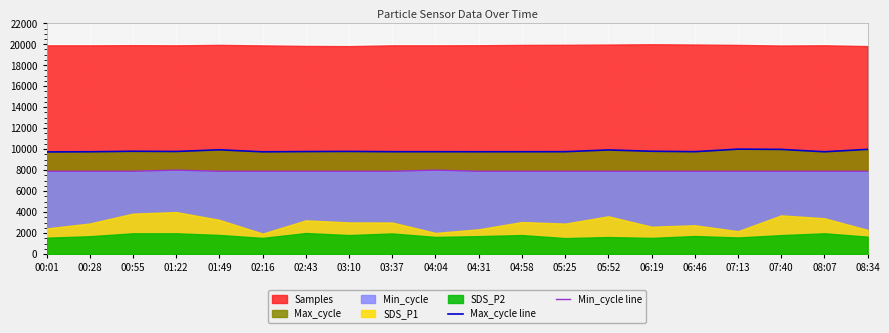

Reading right to left, transcribe all the data shown in this chart.

Max_cycle line: 08:34=9979.6	08:07=9749.5	07:40=9974.1	07:13=10000.0	06:46=9757.8	06:19=9797.6	05:52=9923.1	05:25=9756.4	04:58=9752.2	04:31=9749.9	04:04=9755.0	03:37=9755.0	03:10=9783.3	02:43=9768.4	02:16=9743.9	01:49=9937.5	01:22=9777.7	00:55=9797.6	00:28=9749.5	00:01=9734.6
Min_cycle line: 08:34=7890.4	08:07=7890.4	07:40=7890.4	07:13=7890.4	06:46=7890.4	06:19=7890.4	05:52=7890.4	05:25=7890.4	04:58=7890.4	04:31=7890.4	04:04=8000.0	03:37=7890.4	03:10=7890.4	02:43=7890.4	02:16=7890.4	01:49=7890.4	01:22=8000.0	00:55=7890.4	00:28=7890.4	00:01=7890.4